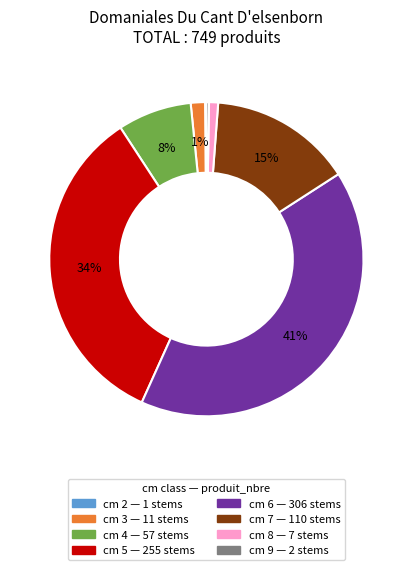

Between cm 8 and cm 5, which is larger?

cm 5